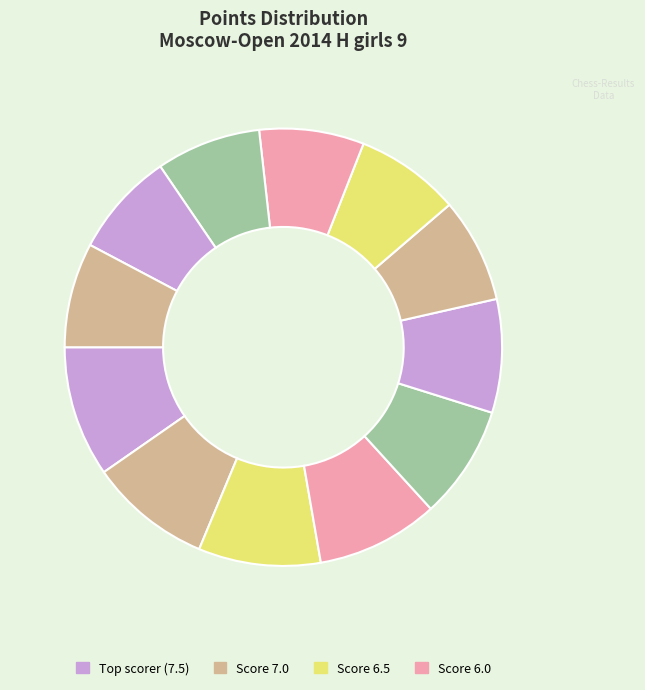

To the nearest percent, what is the average slice percentage?

8%